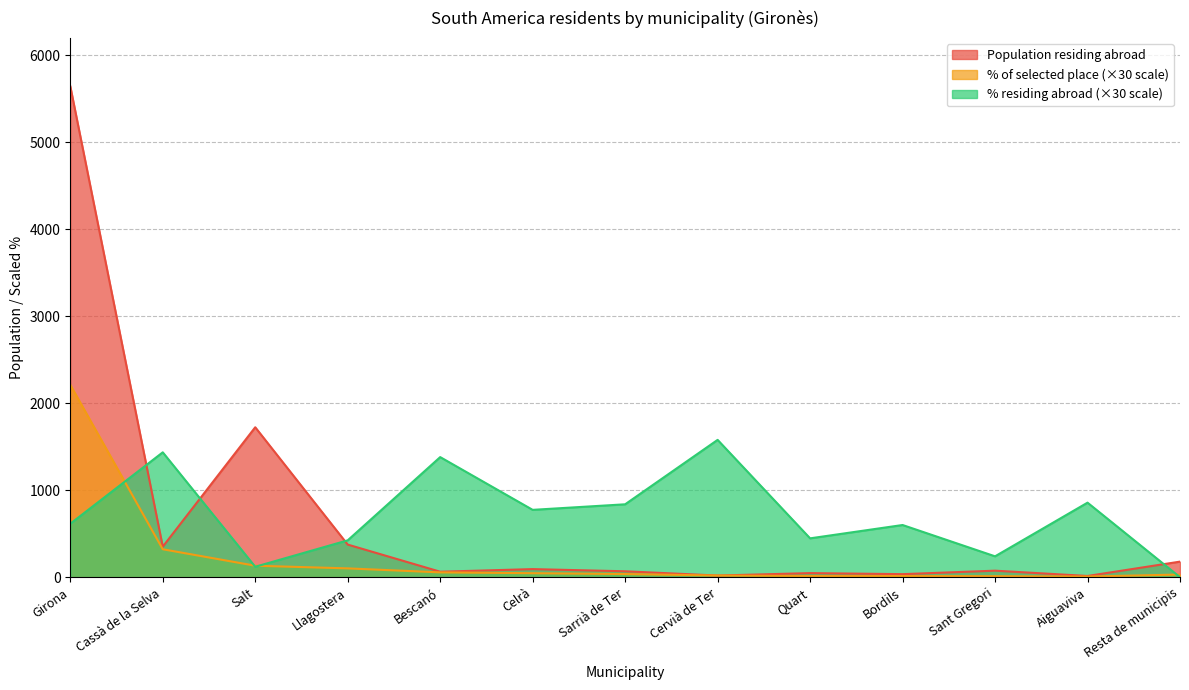

Which label corresponds to the largest value in the chart?

Girona